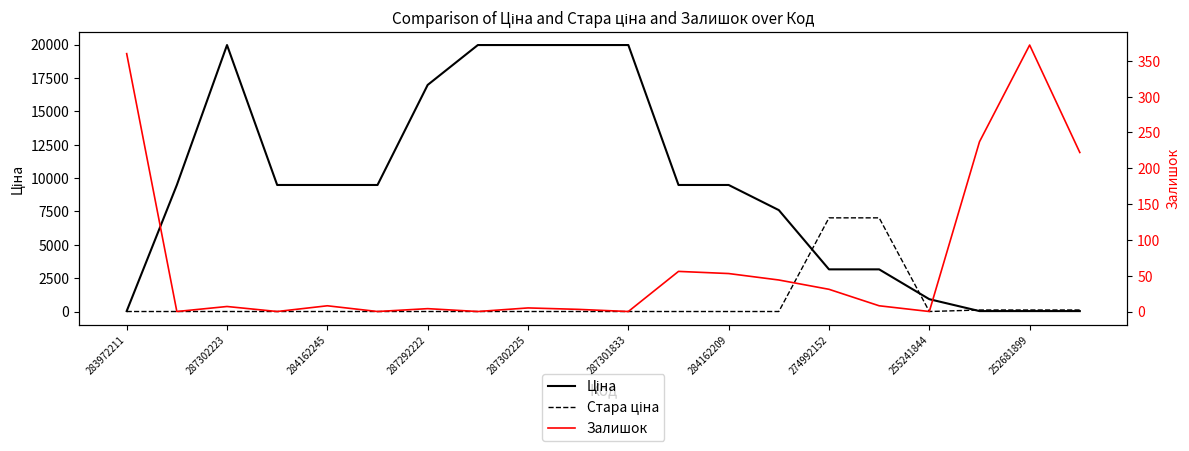

Which series has the largest range (max minus min)?

Ціна